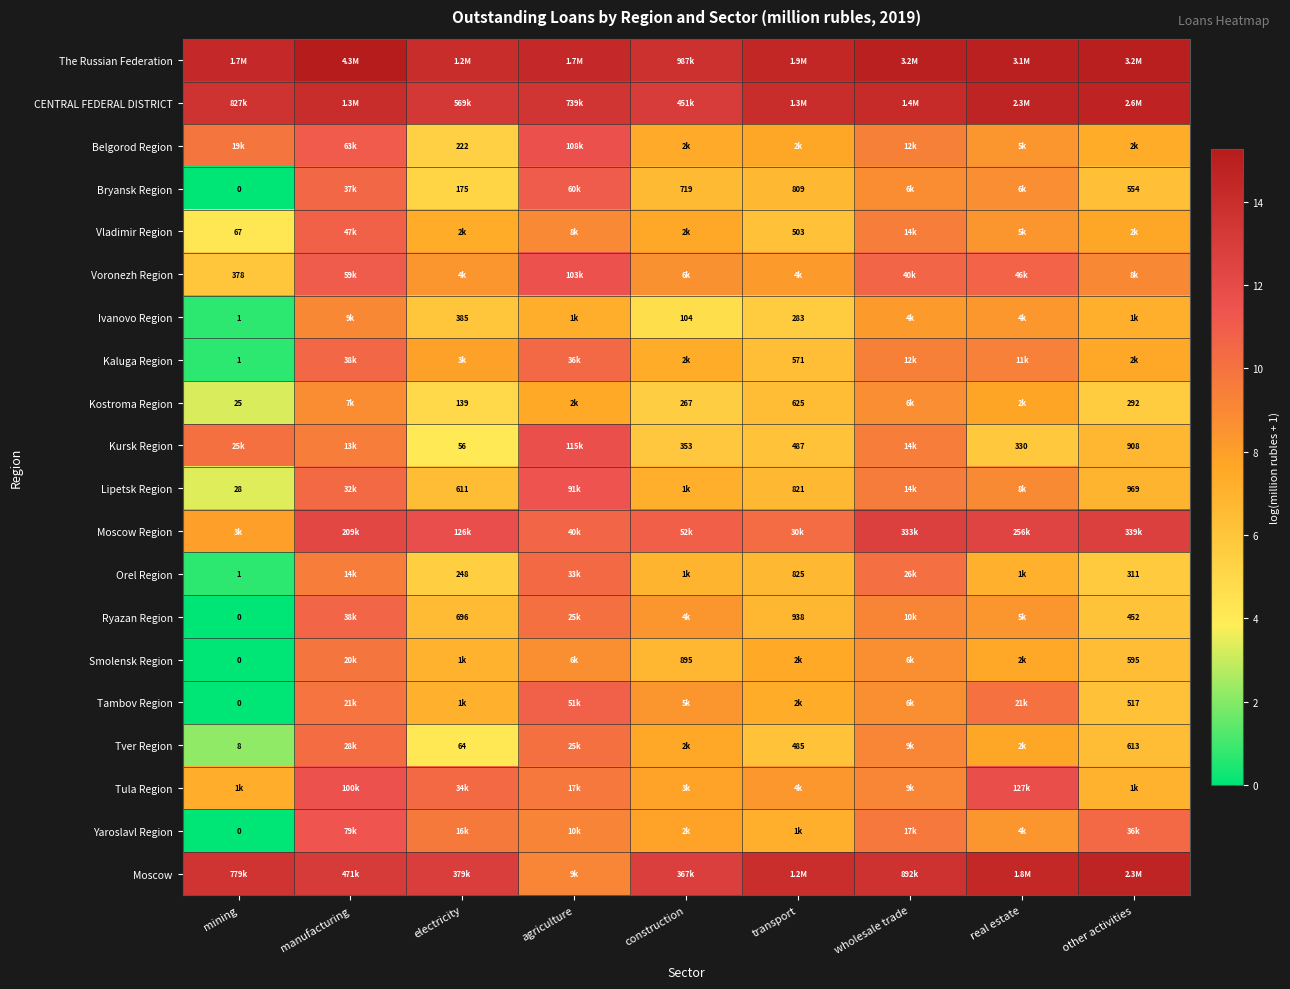

Which category has the highest value across all series?

manufacturing